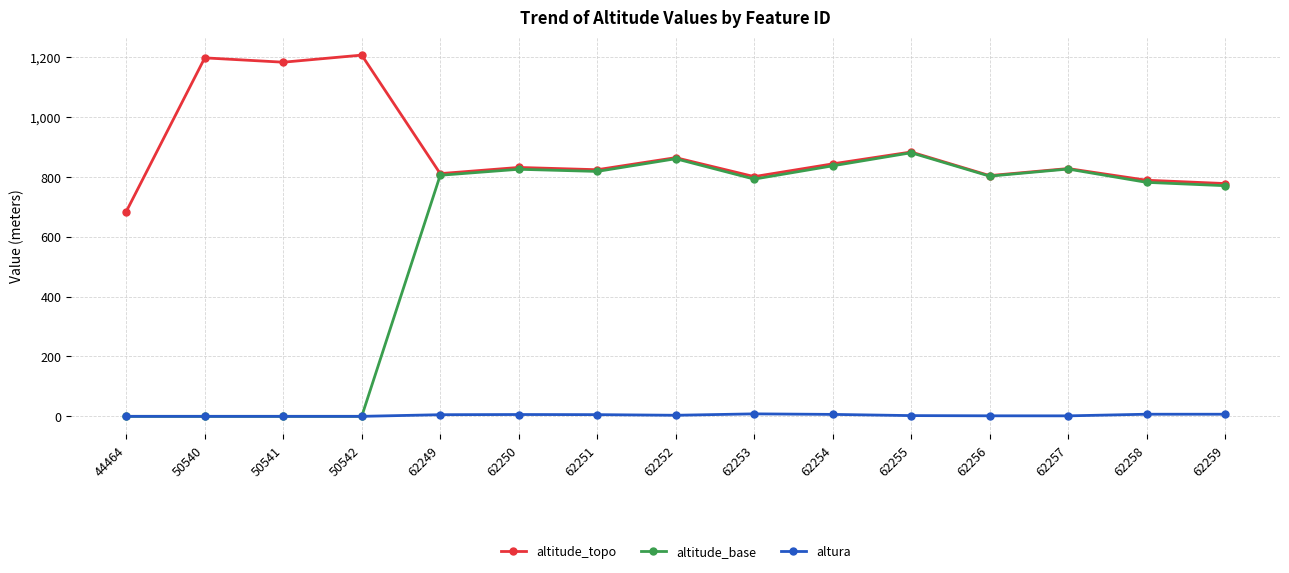

What are all the series names shown in the legend?

altitude_topo, altitude_base, altura